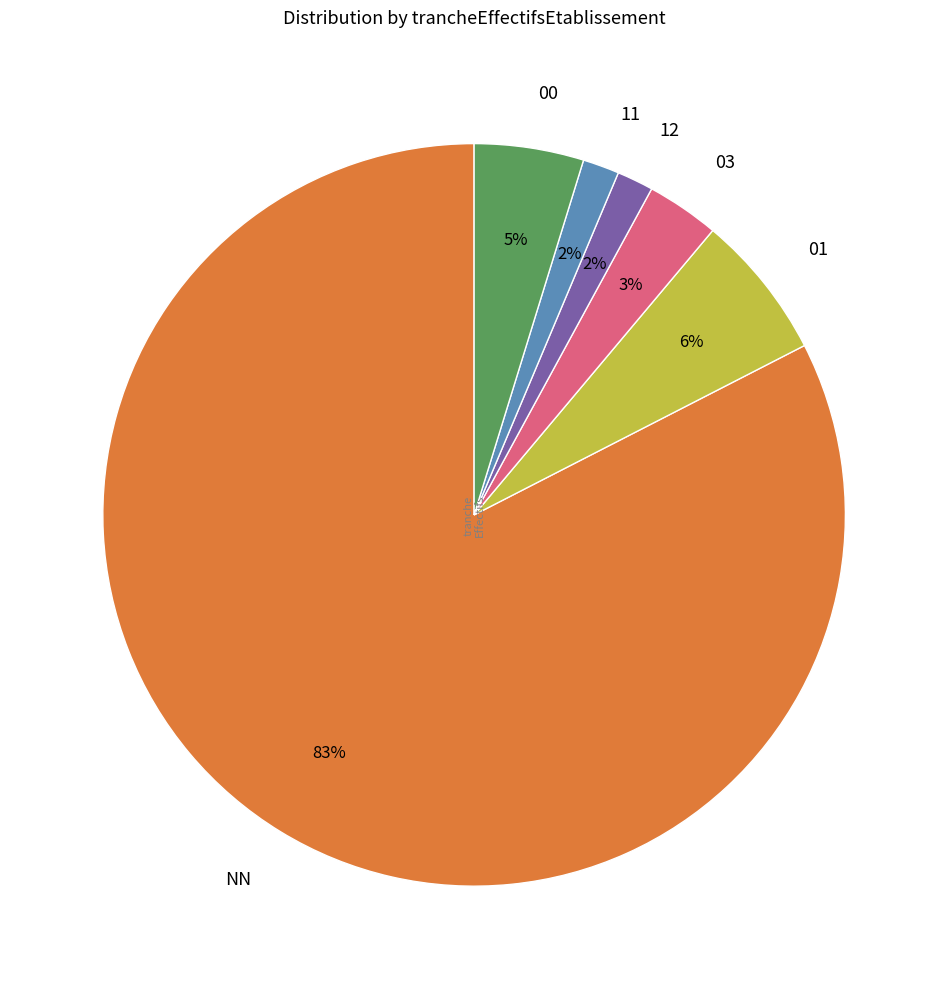

Do 03 and 00 together represent more than half of the pie?

No